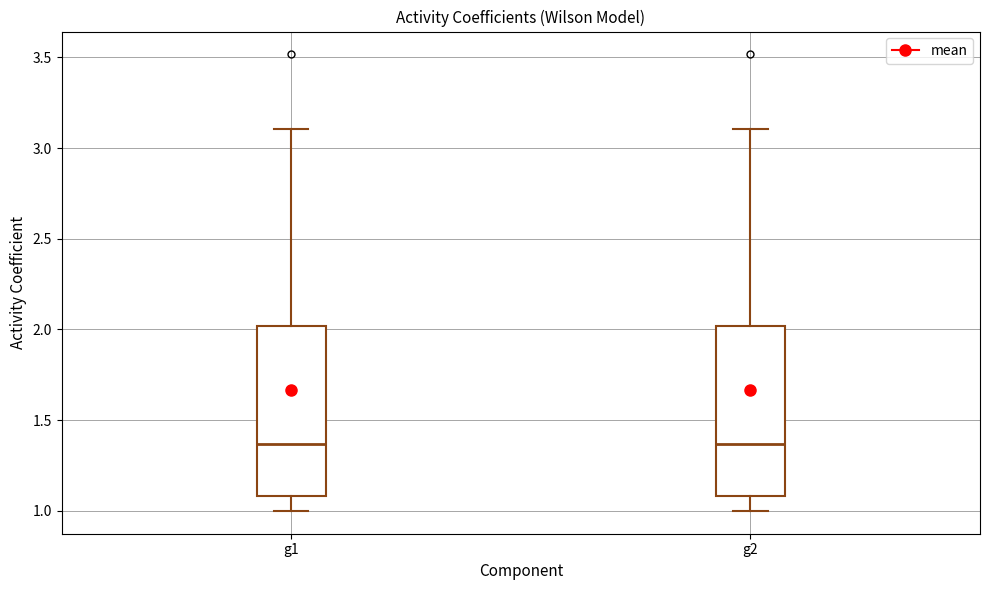

Reading left to right, transcribe this box plot: for each box, give where its median line is, the range the box spans, and where its two whiskers end, as read against the y-axis. The values are not printed on the chart, so give them approximately, as read against the axis.

g1: median 1.35, box 1.10 to 2.00, whiskers 1.00 to 3.10
g2: median 1.35, box 1.10 to 2.00, whiskers 1.00 to 3.10